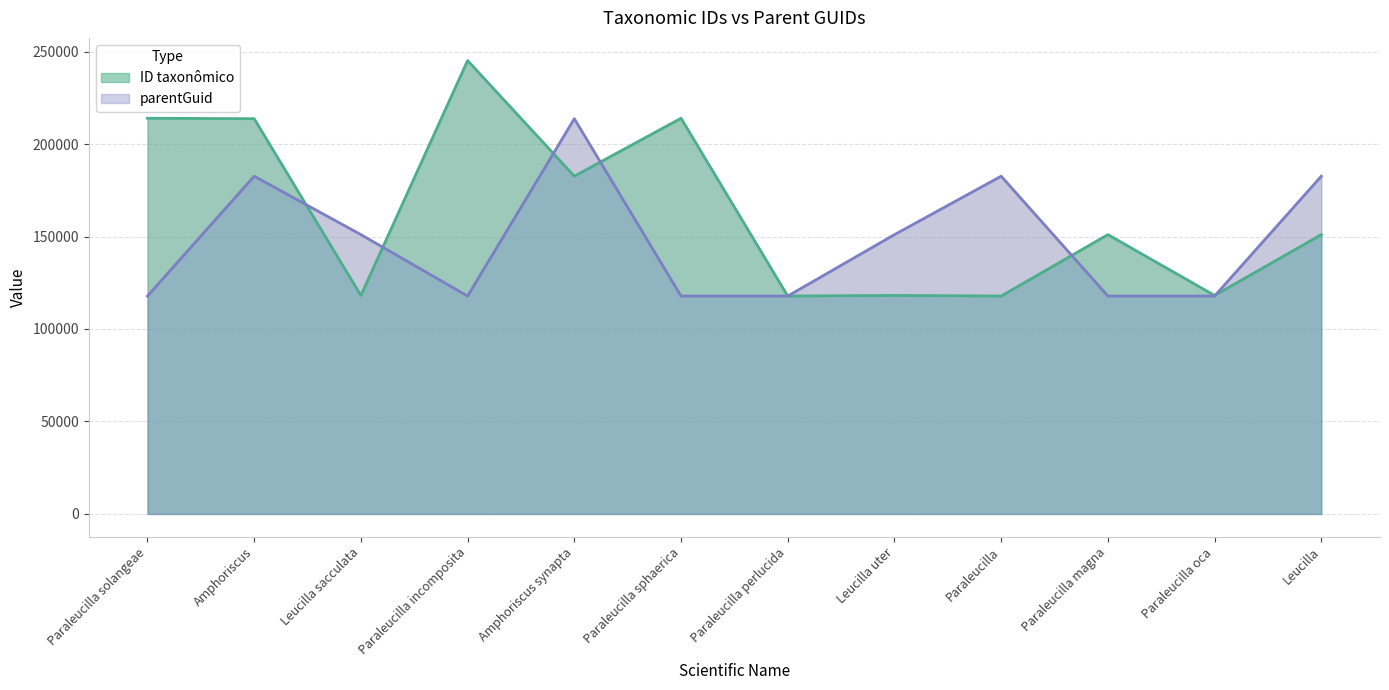

What is the total value across all series at Paraleucilla magna?

268833